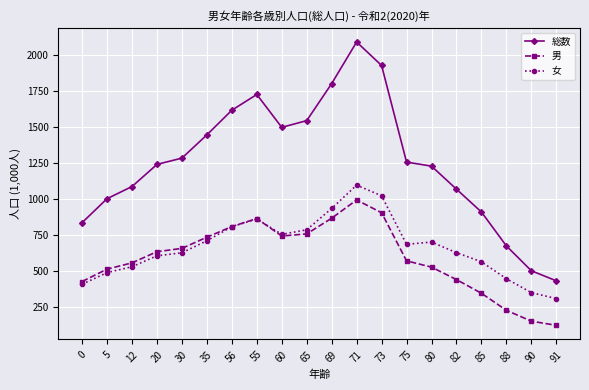

What is the spread (max minus min) of values at 65?

787.6